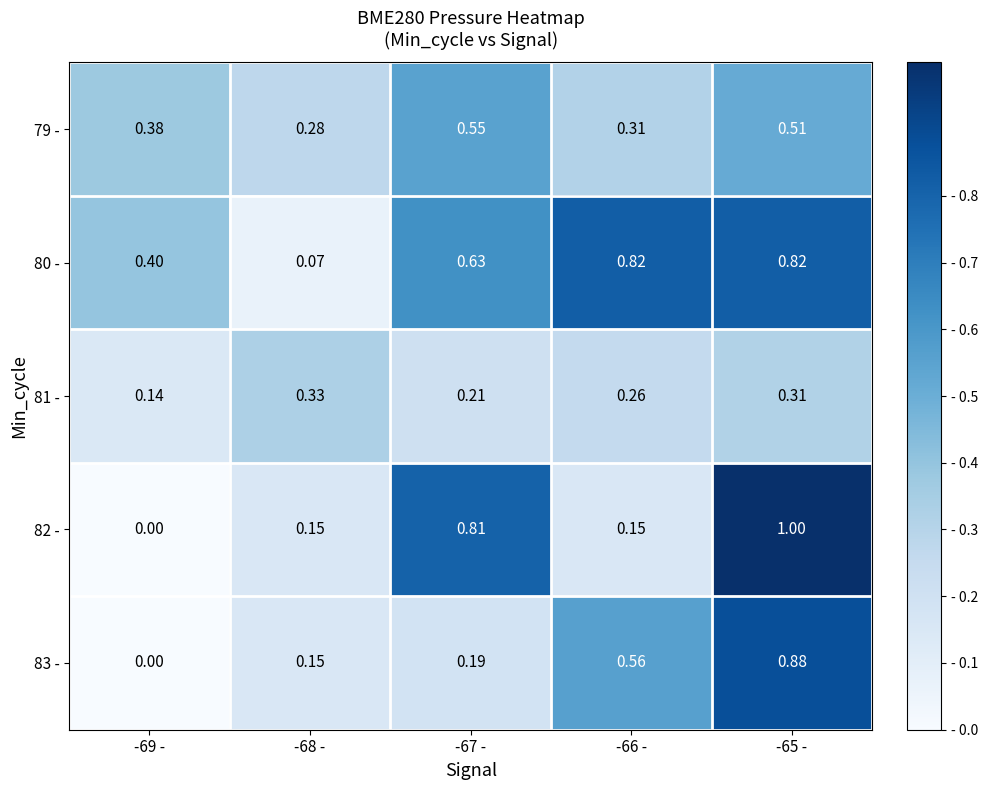

Count the number of categories in the chart.

5